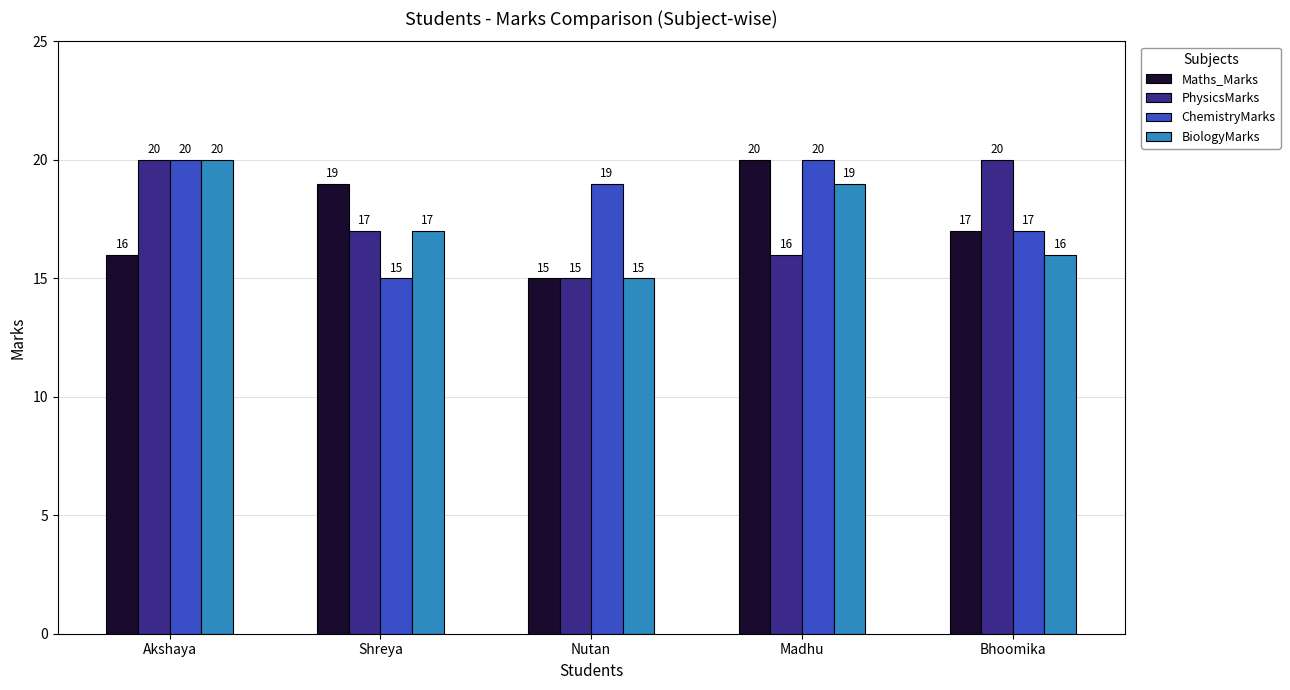

Reading right to left, extract all data points from this chart.

Maths_Marks: 17	20	15	19	16
PhysicsMarks: 20	16	15	17	20
ChemistryMarks: 17	20	19	15	20
BiologyMarks: 16	19	15	17	20